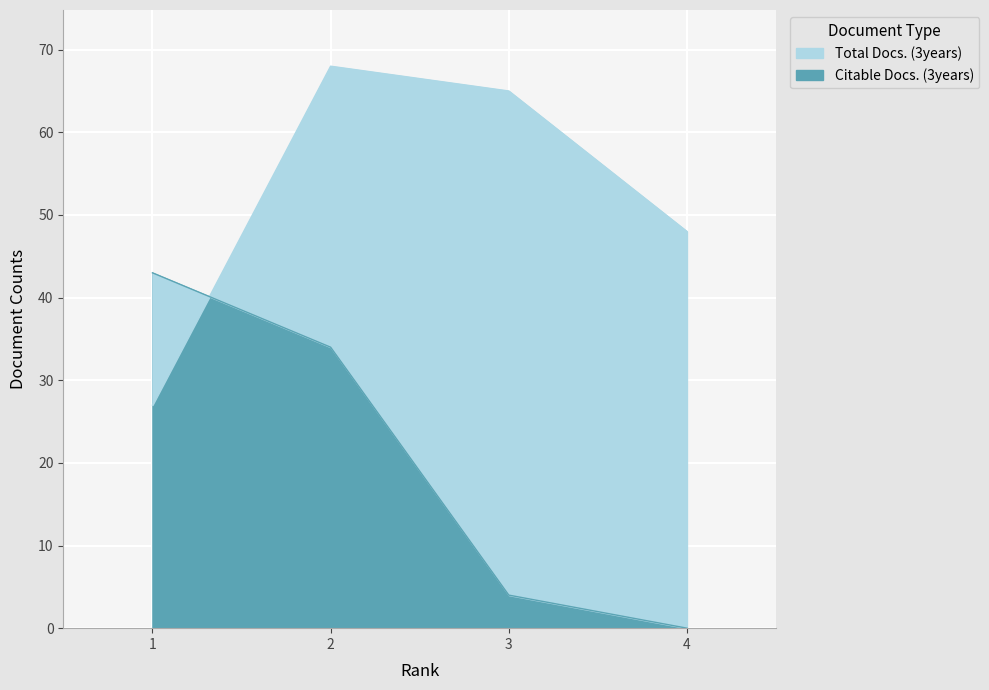

How many categories are shown in the chart?

4